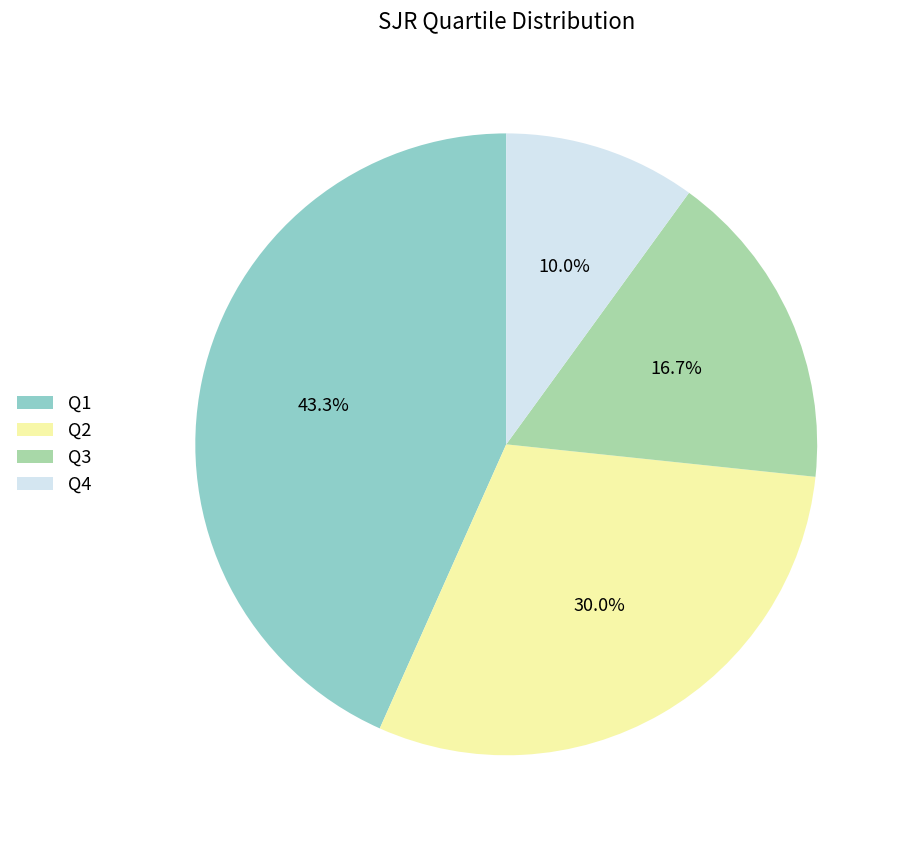

Rank the categories by value from highest to lowest.

Q1, Q2, Q3, Q4